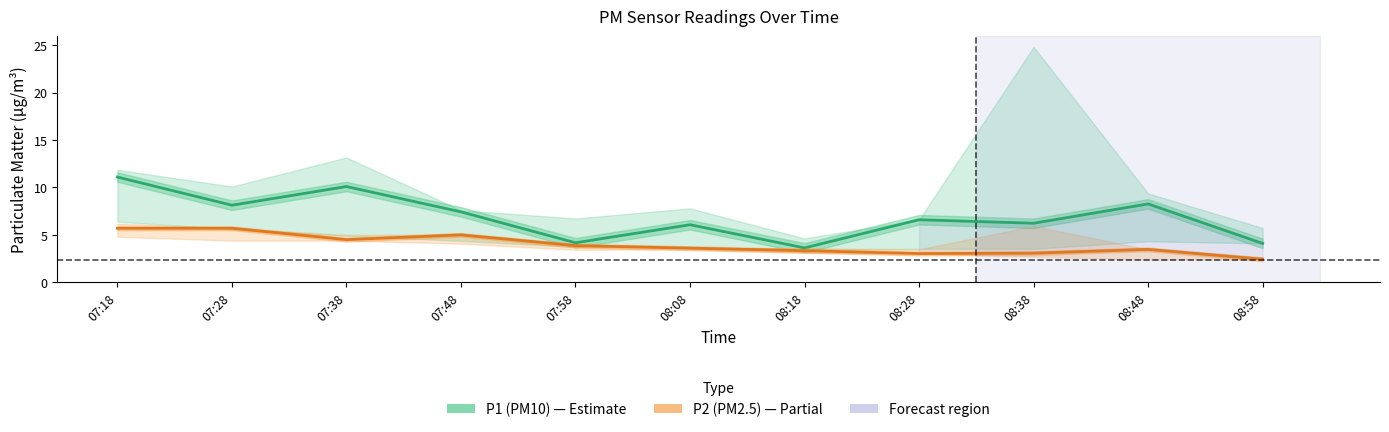

How many values in the P2 (PM2.5) series exceed 3?

10